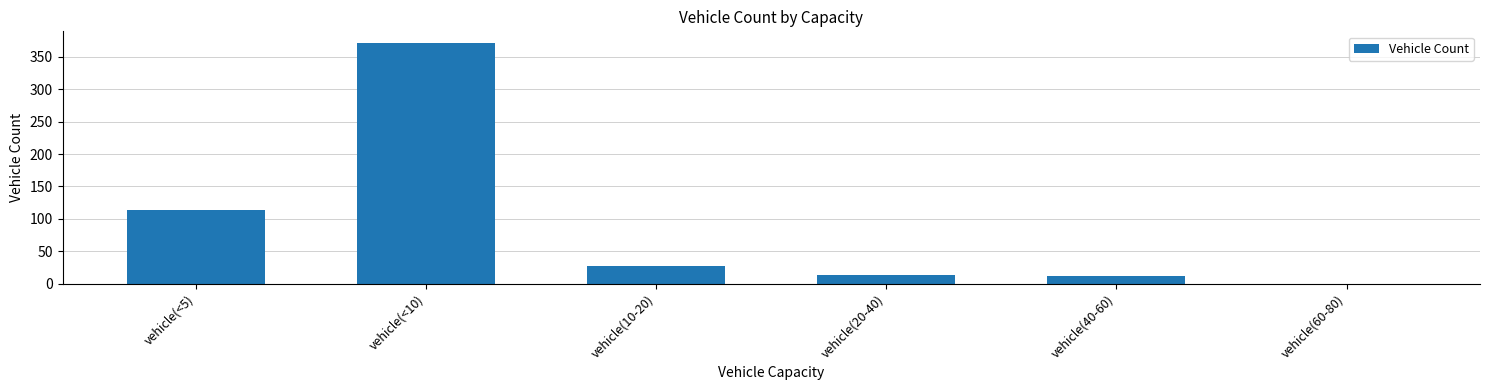

The chart shows a value of -112 at vehicle(60-80). True or false?

False